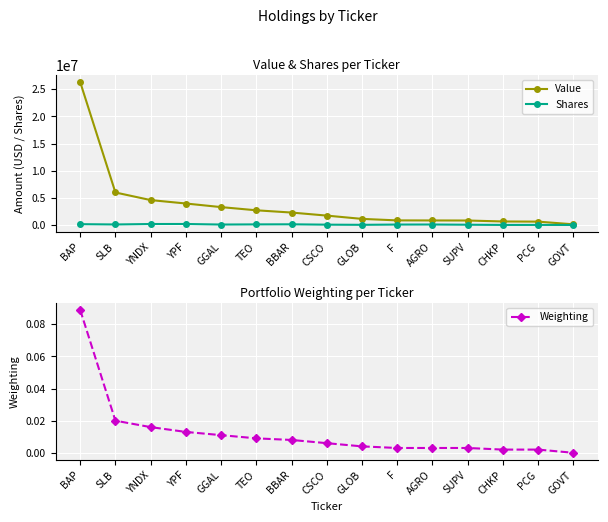

Count the number of data series in this chart.

3